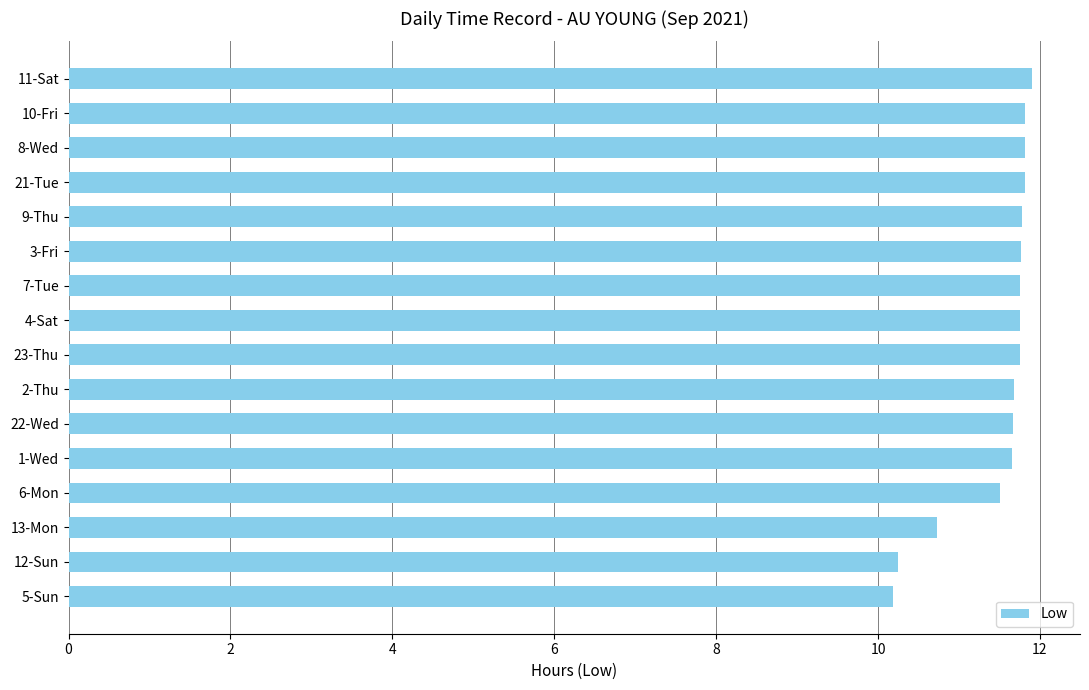

What is the average value?

11.5